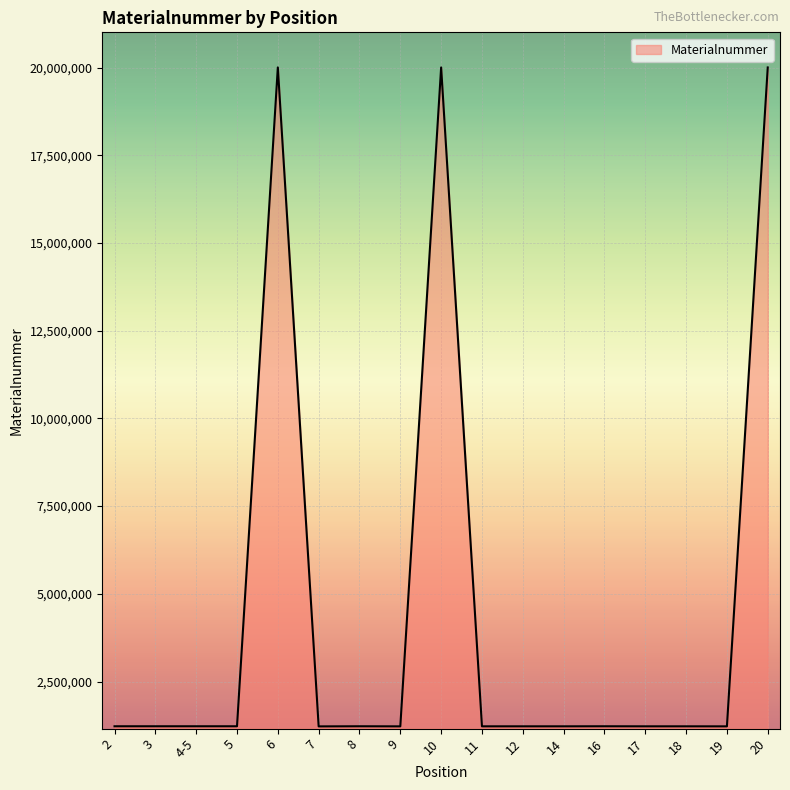

What is the change in value from 5 to 6?

+18778107